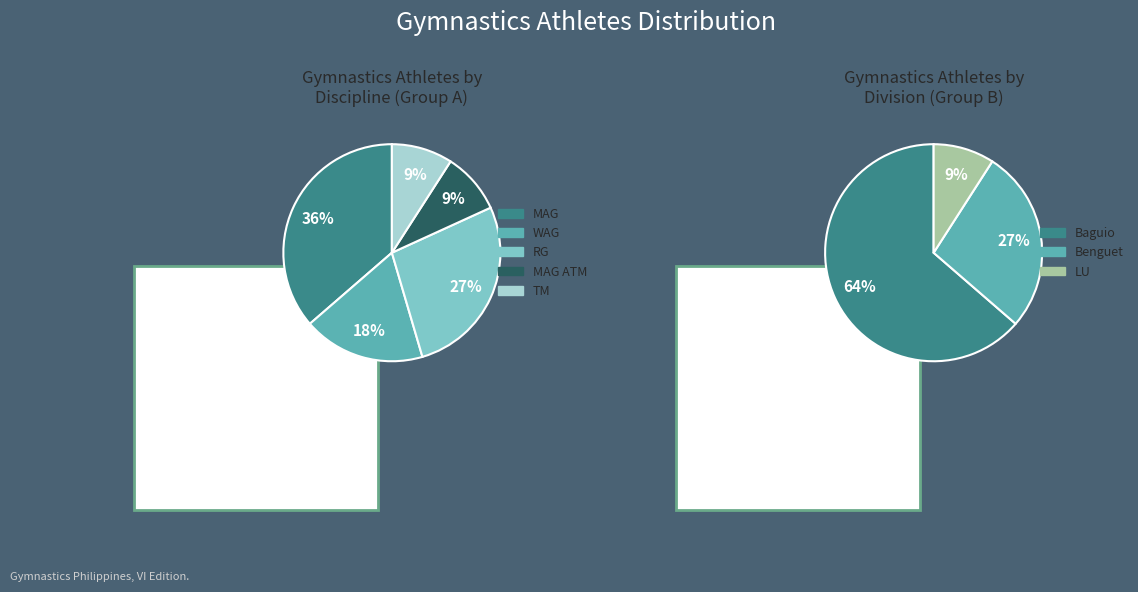

Rank the categories by value from highest to lowest.

MAG, RG, WAG, MAG ATM, TM